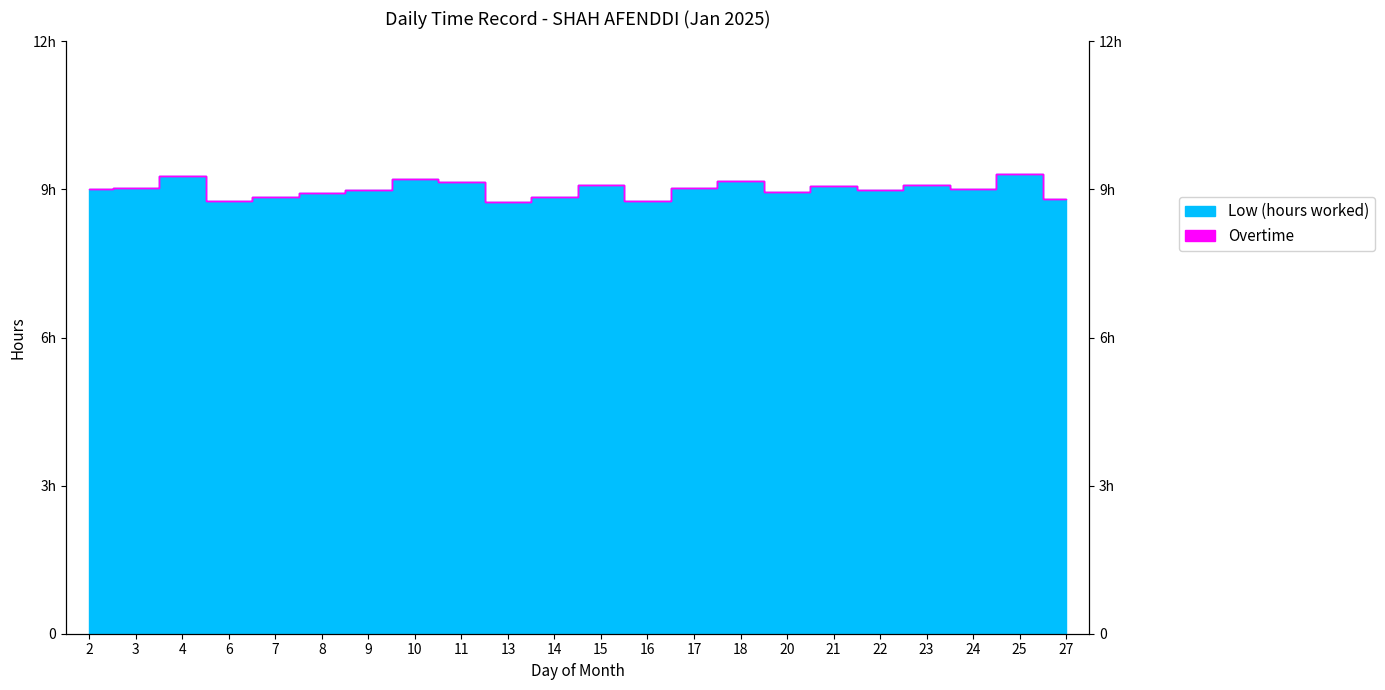

What is the change in value from 18 to 22?

-0.2